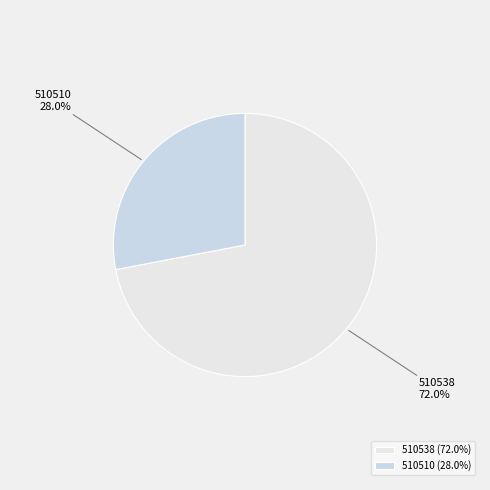

To the nearest percent, what is the difference between the 510510 and 510538 slice percentages?

44%